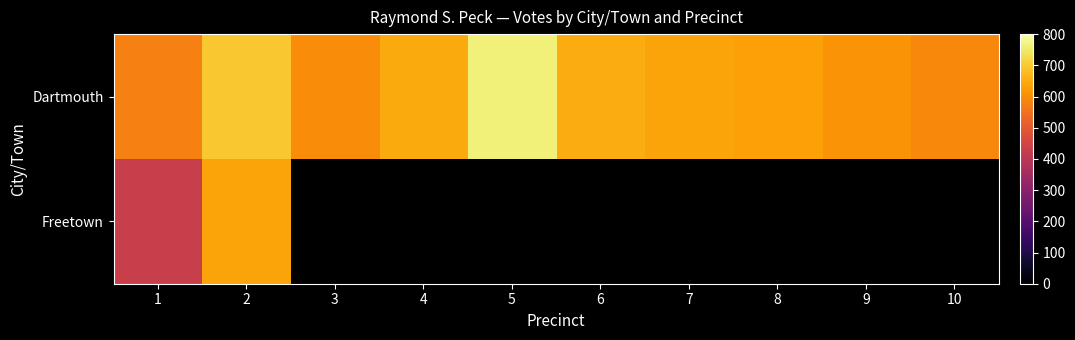

Rank the categories by Dartmouth value from highest to lowest.

5, 2, 6, 4, 7, 8, 9, 3, 10, 1